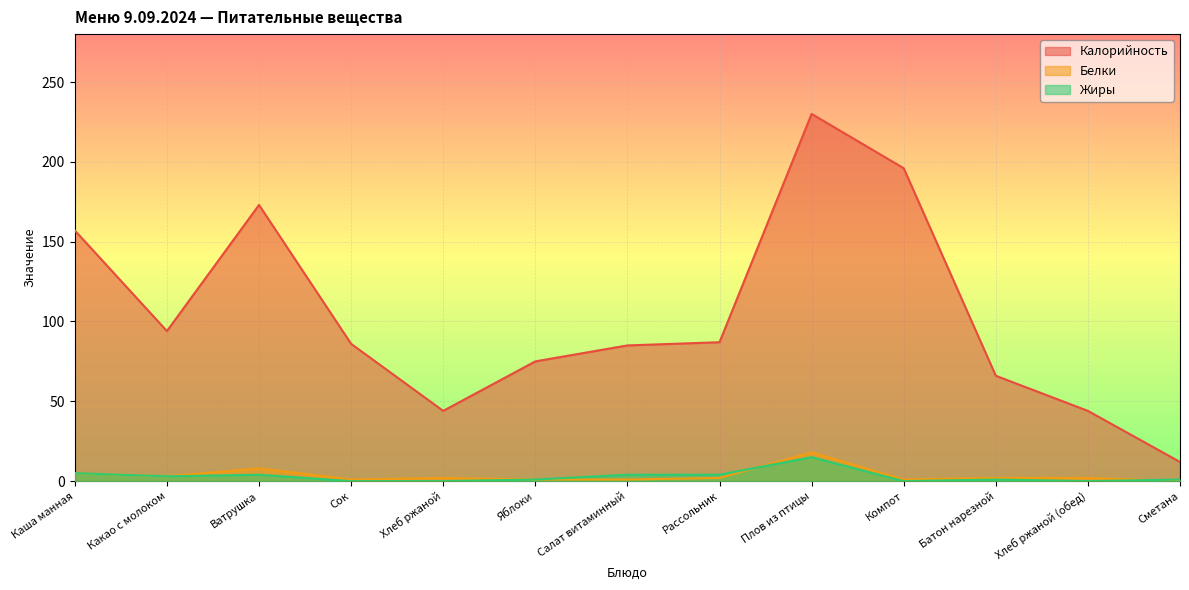

What is the difference between the second highest and second lowest values in the Калорийность series?

152